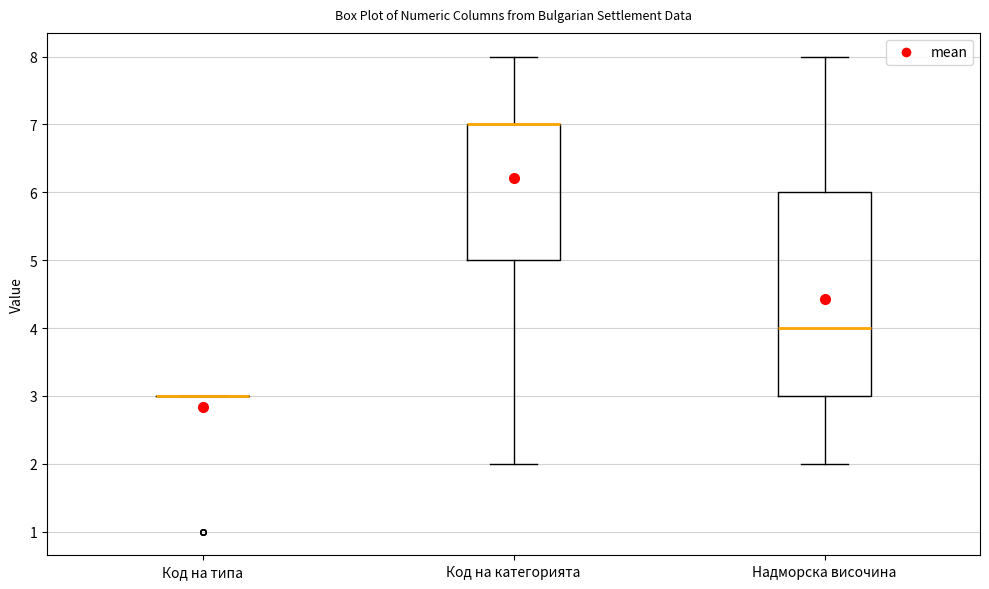

Which box is the tallest, from its lower edge to its upper edge?

Надморска височина